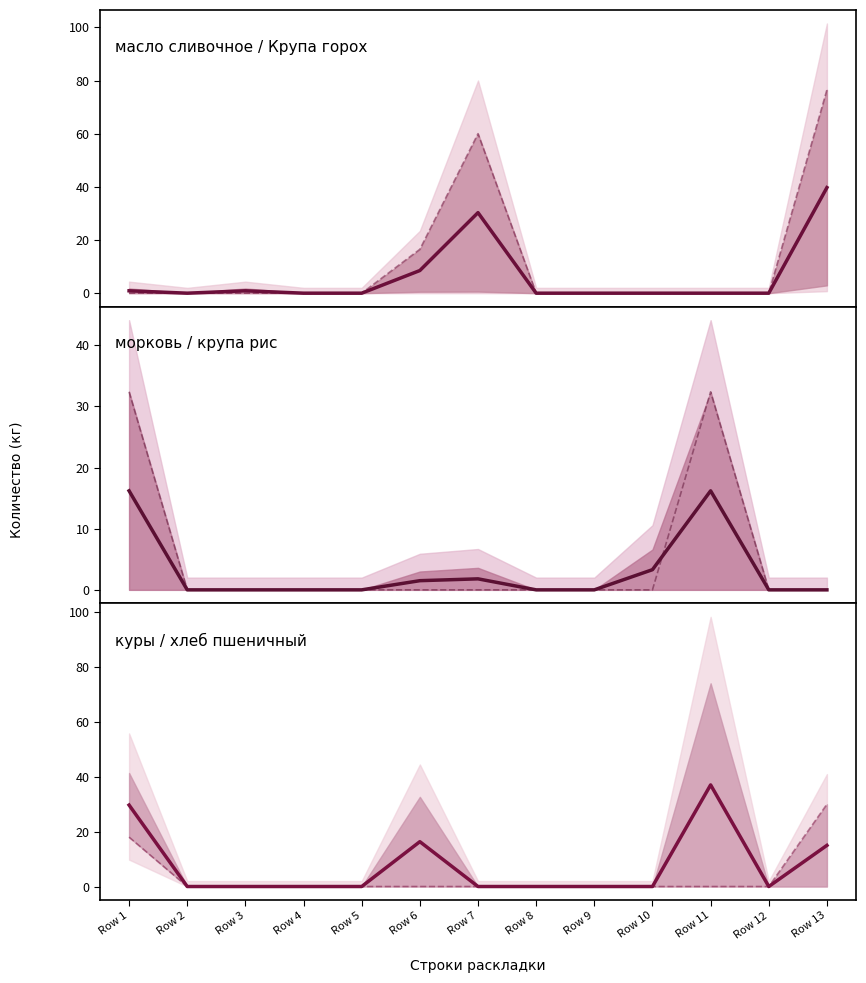

Reading left to right, list all the values displayed in this chart.

масло сливочное: Row 1=0.9	Row 2=0.0	Row 3=0.9	Row 4=0.0	Row 5=0.0	Row 6=8.5	Row 7=30.3	Row 8=0.0	Row 9=0.0	Row 10=0.0	Row 11=0.0	Row 12=0.0	Row 13=39.7
Крупа горох: Row 1=0.0	Row 2=0.0	Row 3=0.0	Row 4=0.0	Row 5=0.0	Row 6=16.5	Row 7=60.0	Row 8=0.0	Row 9=0.0	Row 10=0.0	Row 11=0.0	Row 12=0.0	Row 13=76.5
морковь: Row 1=16.2	Row 2=0.0	Row 3=0.0	Row 4=0.0	Row 5=0.0	Row 6=1.5	Row 7=1.8	Row 8=0.0	Row 9=0.0	Row 10=3.3	Row 11=16.2	Row 12=0.0	Row 13=0.0
крупа рис: Row 1=32.4	Row 2=0.0	Row 3=0.0	Row 4=0.0	Row 5=0.0	Row 6=0.0	Row 7=0.0	Row 8=0.0	Row 9=0.0	Row 10=0.0	Row 11=32.4	Row 12=0.0	Row 13=0.0
куры: Row 1=29.7	Row 2=0.0	Row 3=0.0	Row 4=0.0	Row 5=0.0	Row 6=16.4	Row 7=0.0	Row 8=0.0	Row 9=0.0	Row 10=0.0	Row 11=37.0	Row 12=0.0	Row 13=15.0
хлеб пшеничный: Row 1=18.0	Row 2=0.0	Row 3=0.0	Row 4=0.0	Row 5=0.0	Row 6=0.0	Row 7=0.0	Row 8=0.0	Row 9=0.0	Row 10=0.0	Row 11=0.0	Row 12=0.0	Row 13=30.0